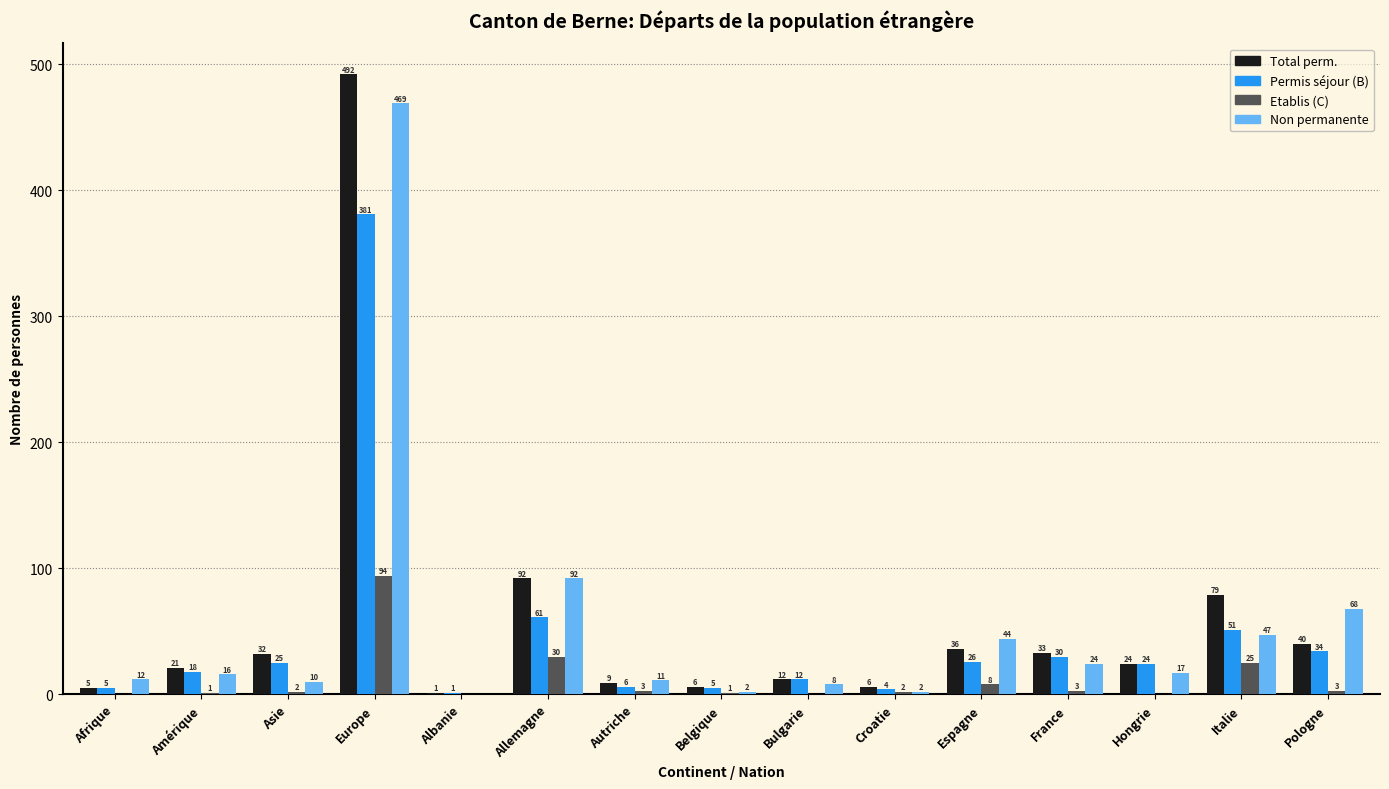

True or false: Permis séjour (B) has a value of 35 at Allemagne.

False